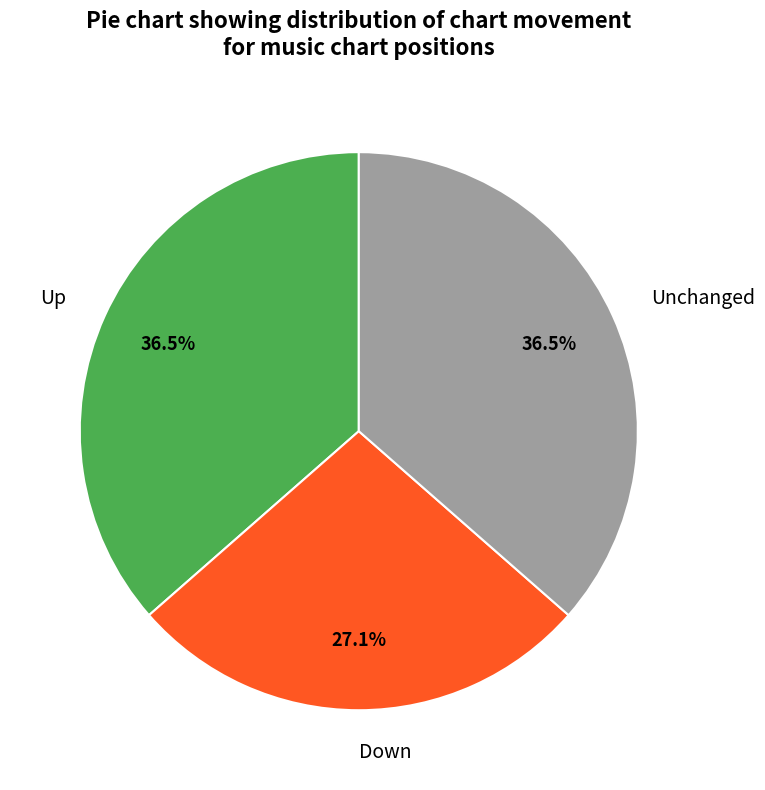

What portion of the pie excludes Down?

72.9%